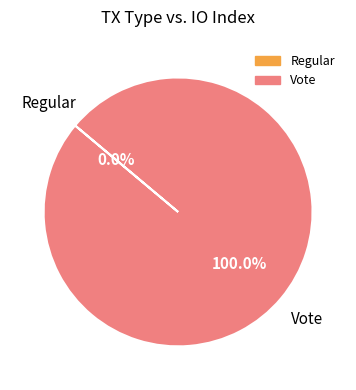

To the nearest percent, what is the difference between the Vote and Regular slice percentages?

100%